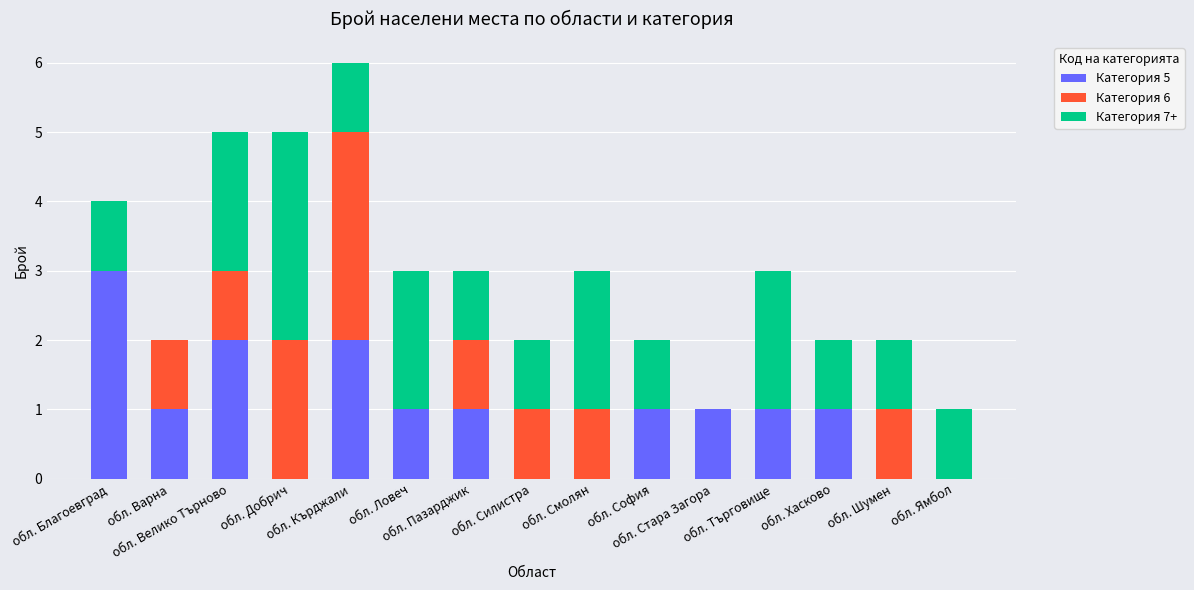

What is the highest value of the Категория 5 series?

3